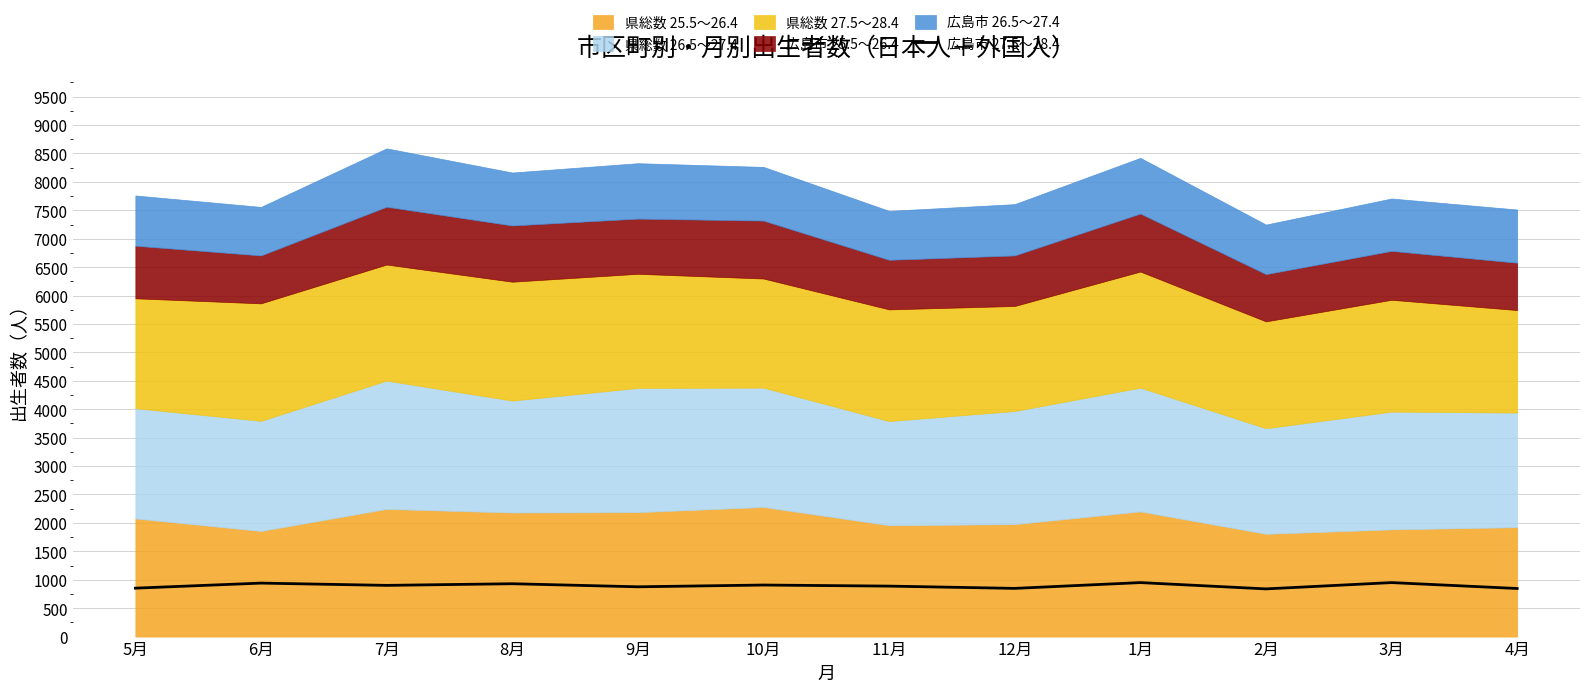

Where is the data nearest to the value 894?

11月